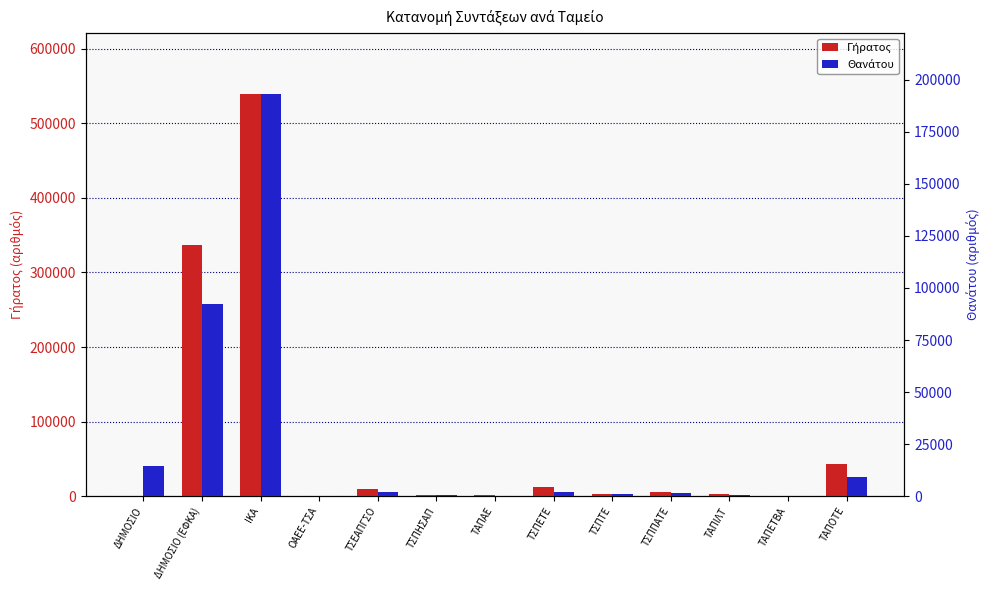

What position from the left is ΤΑΠΕΤΒΑ?

12